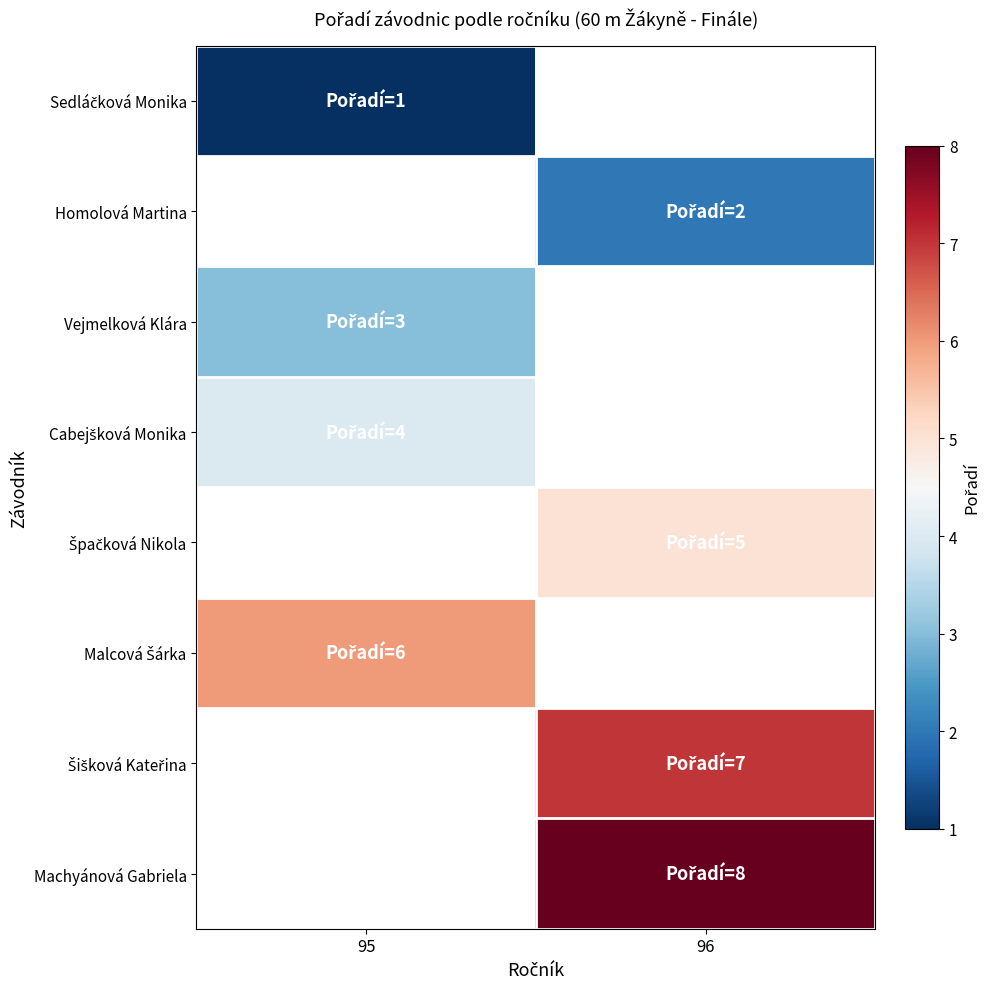

What is the maximum value for Cabejšková Monika?

4.0